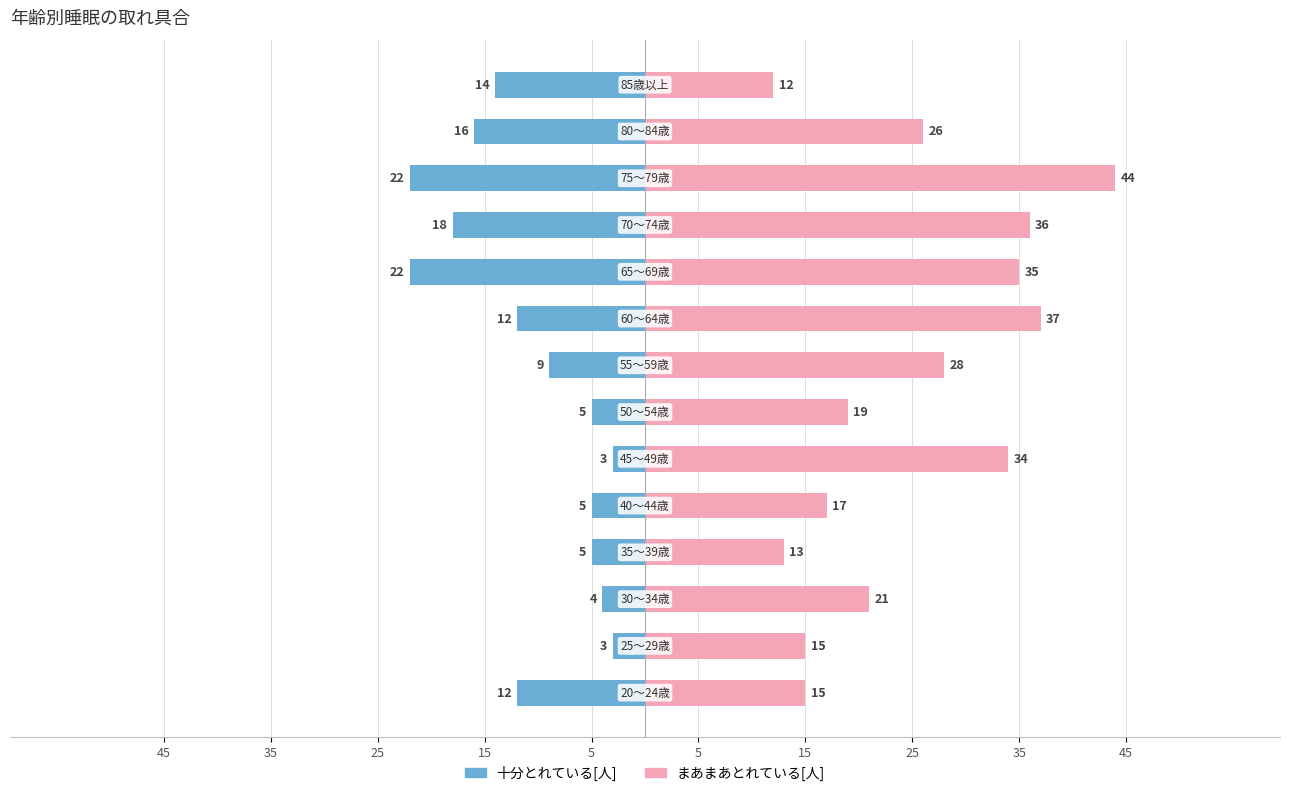

How many values in the 十分とれている[人] series exceed -9?

6